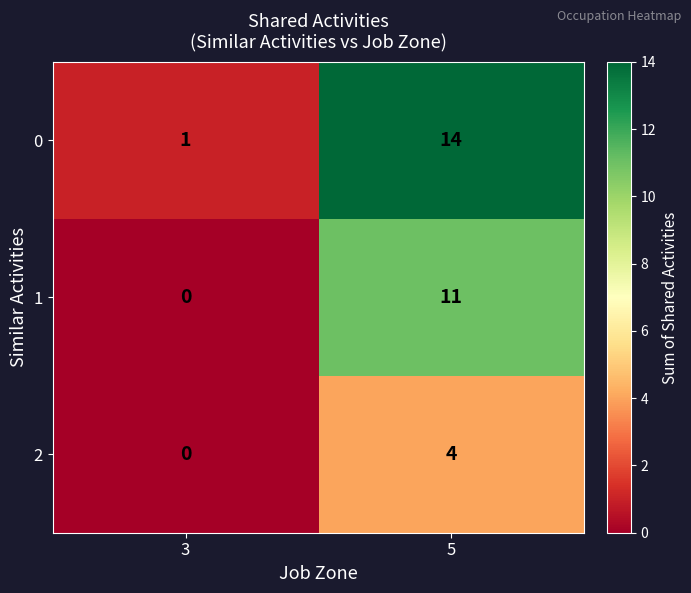

Which series has the widest spread of values?

0